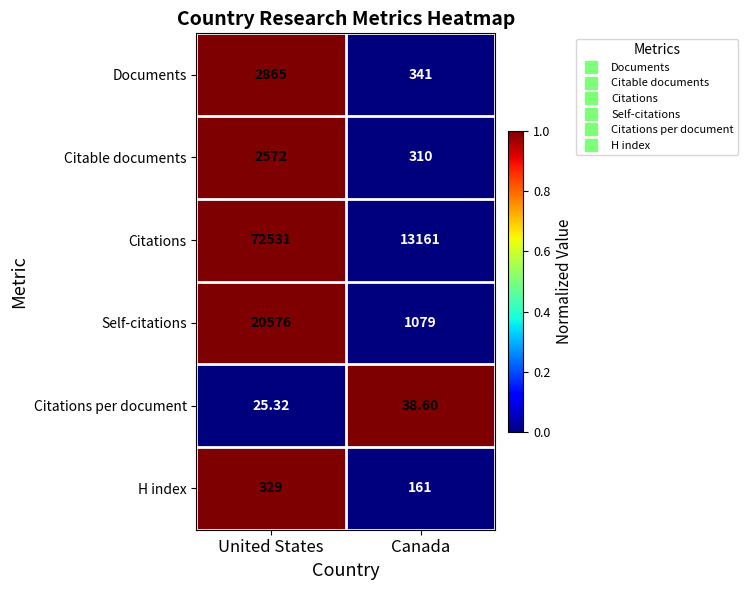

What is the total value across all series at Canada?

15090.6